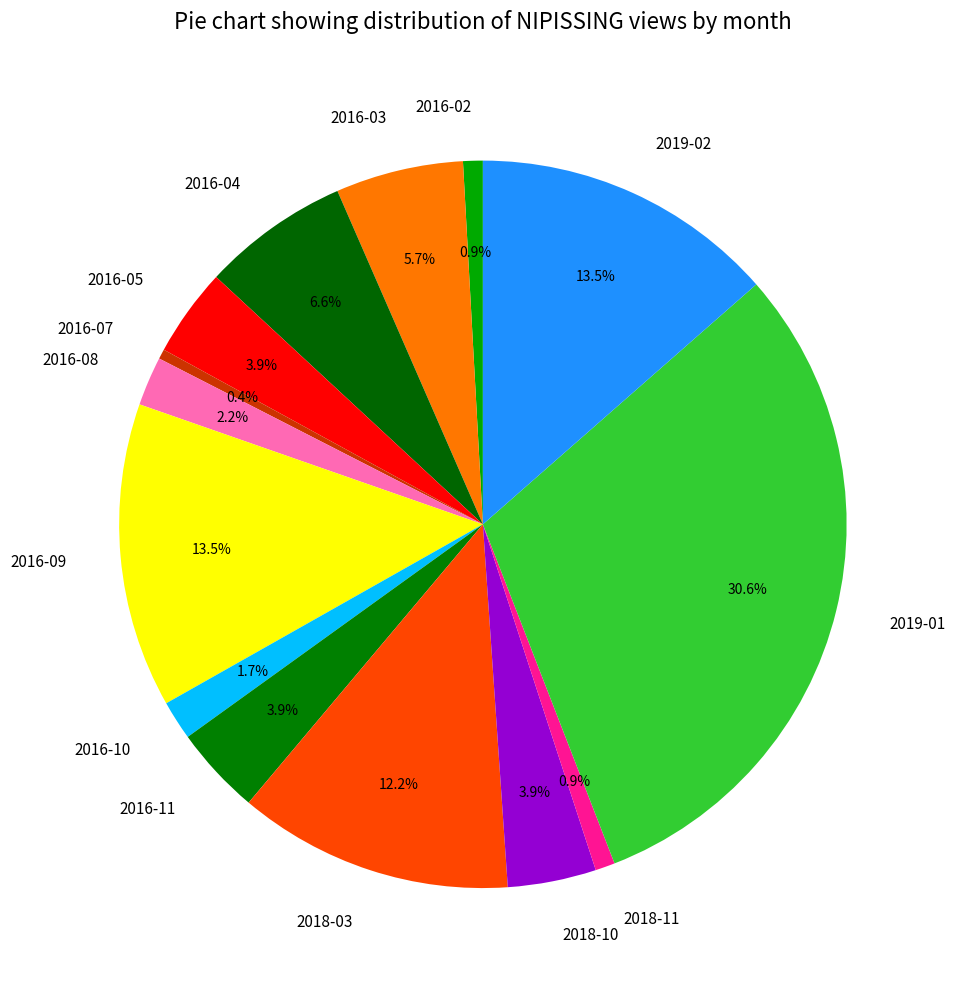

What portion of the pie excludes 2019-01?

69.4%